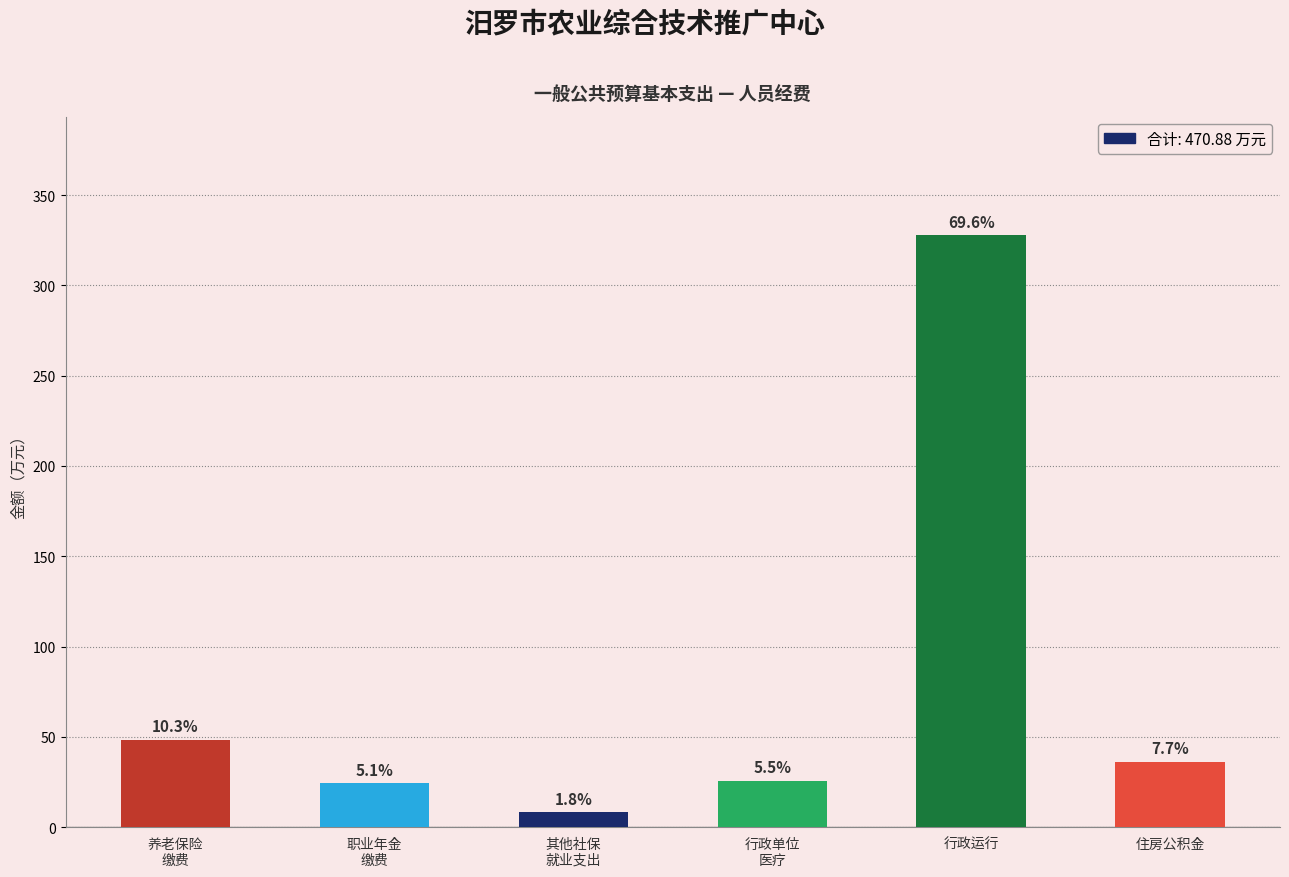

What is the average value?

78.5